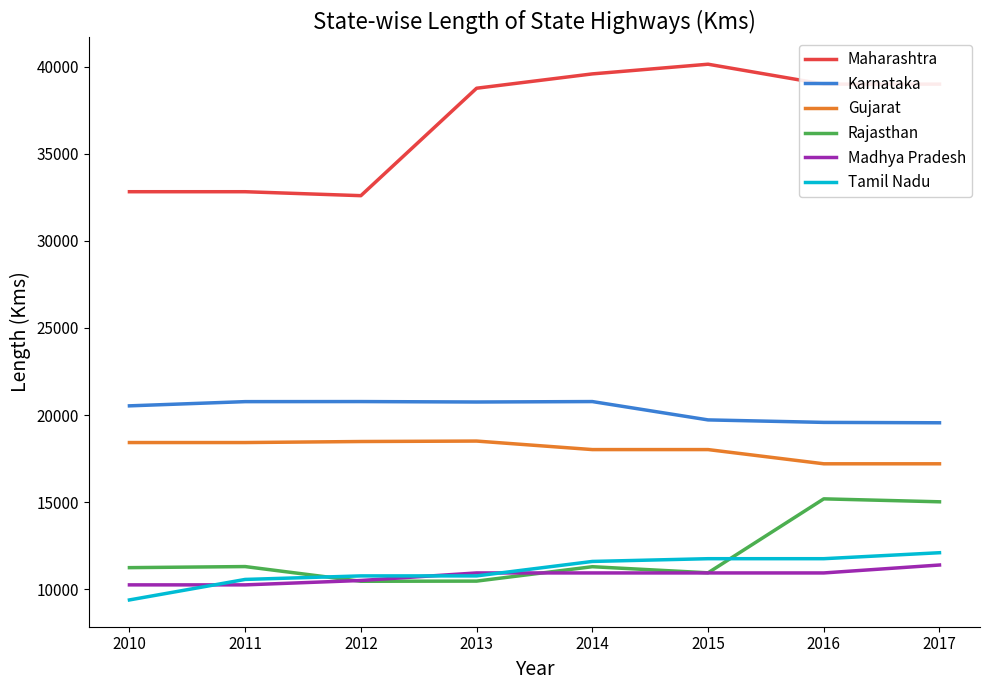

What are all the series names shown in the legend?

Maharashtra, Karnataka, Gujarat, Rajasthan, Madhya Pradesh, Tamil Nadu